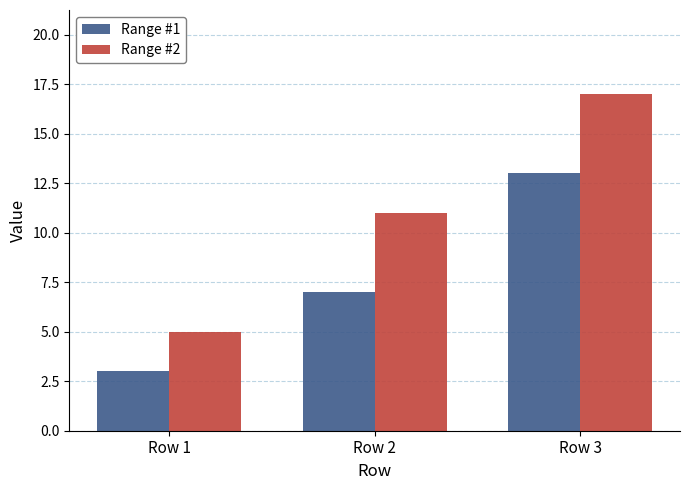

What is the greatest value displayed?

17